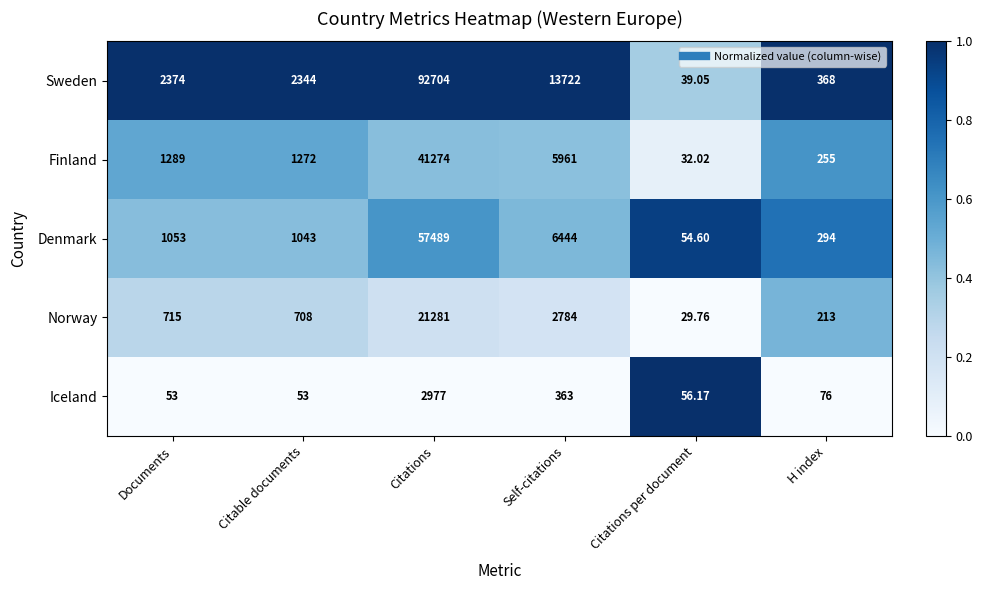

What is the spread (max minus min) of values at Citations per document?

26.4